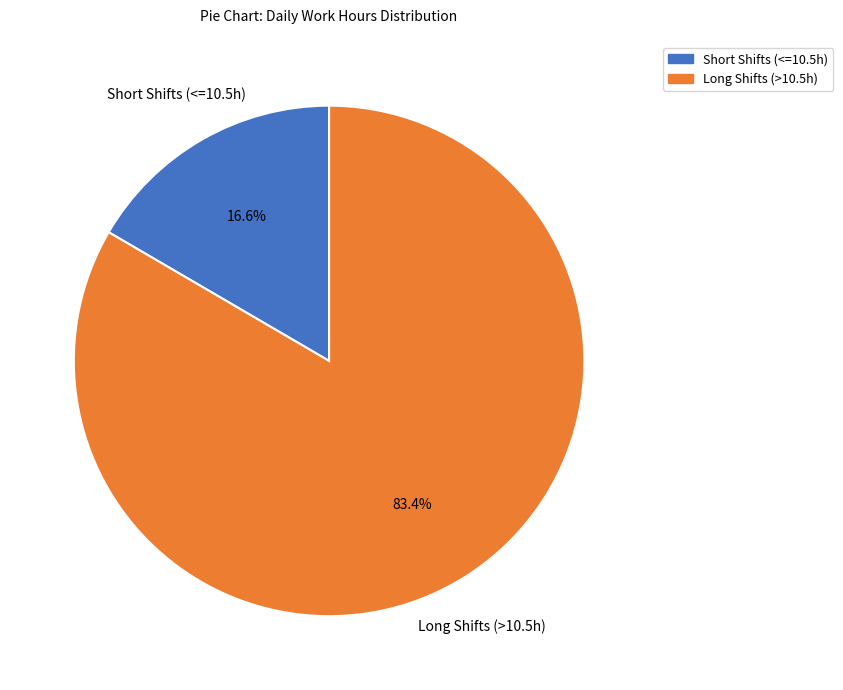

How many slices are in this pie chart?

2